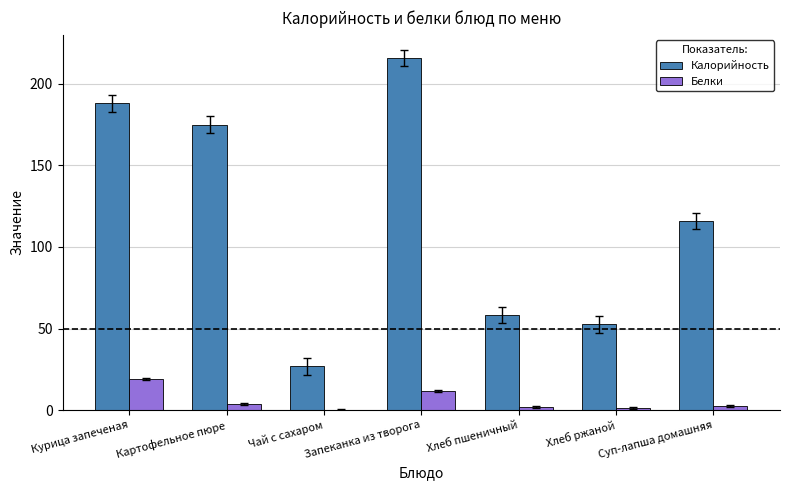

How many values in the Калорийность series exceed 115?

4